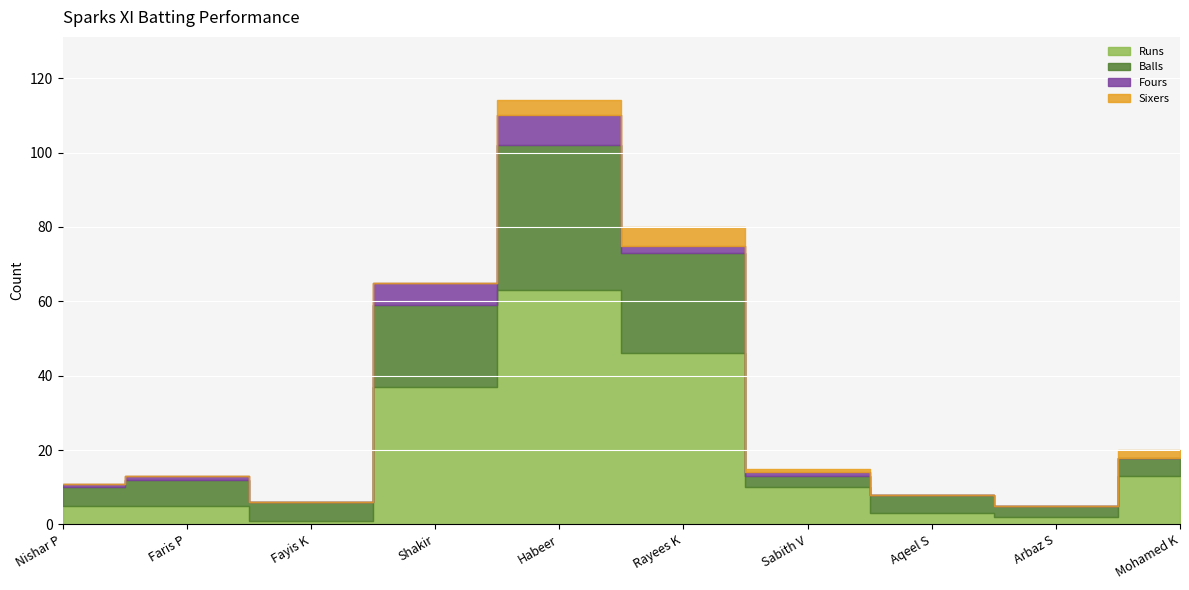

Count the Fours values in the range 0 to 2.

8